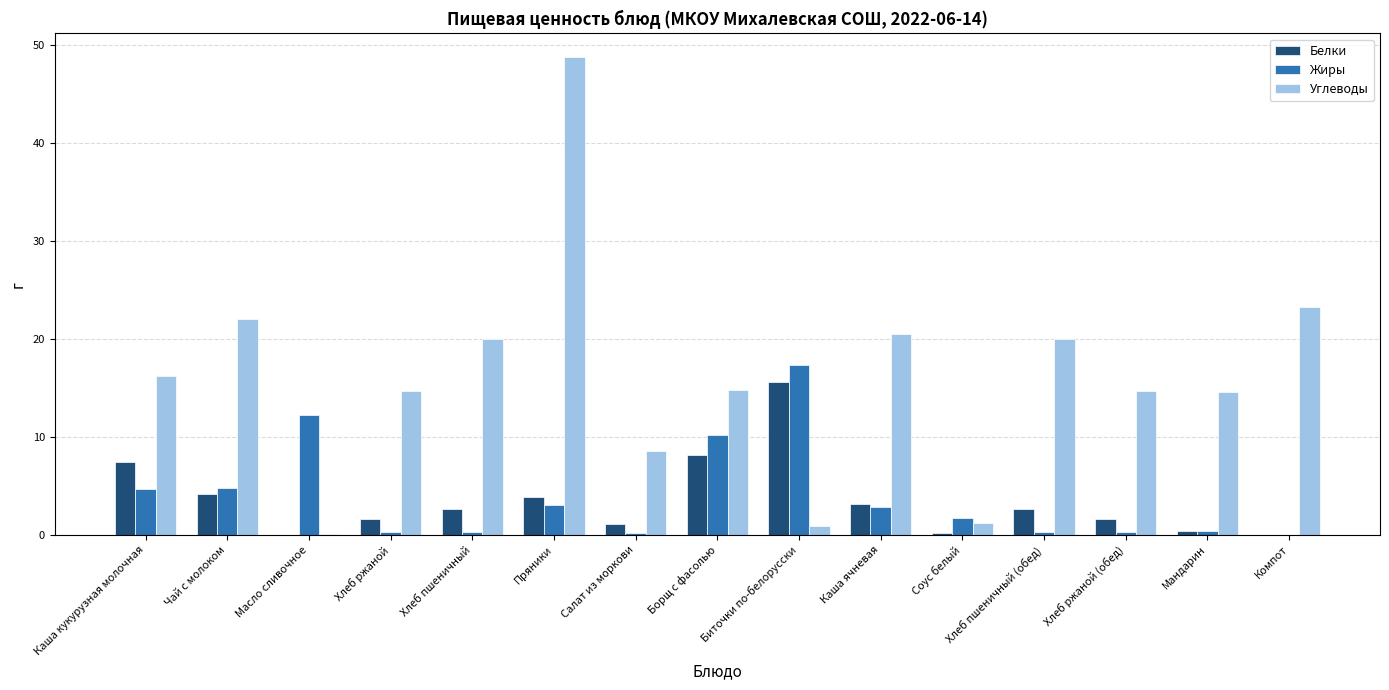

What is the average value of the Жиры series?

3.9